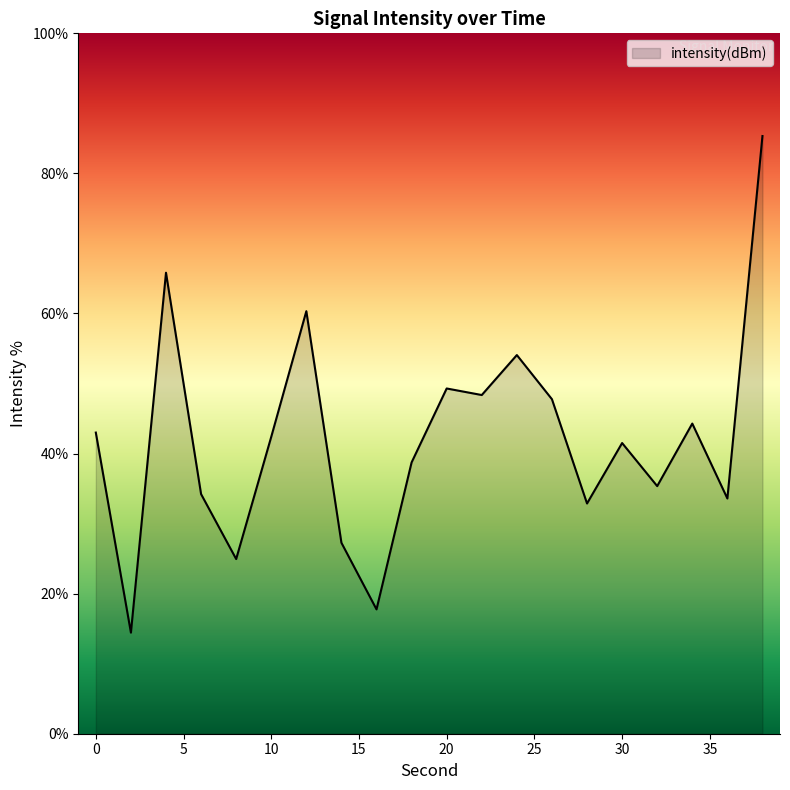

What is the minimum value shown in the chart?

14.4